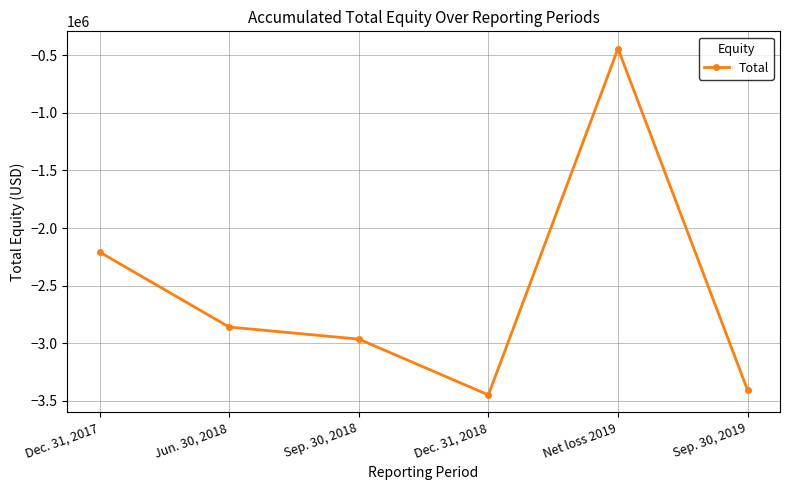

True or false: the data has more than 2 interior local peaks.

False